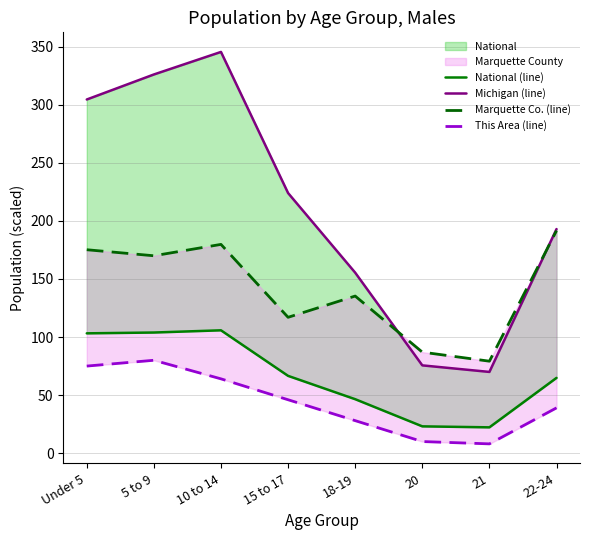

At which category is the sum across all series the highest?

10 to 14